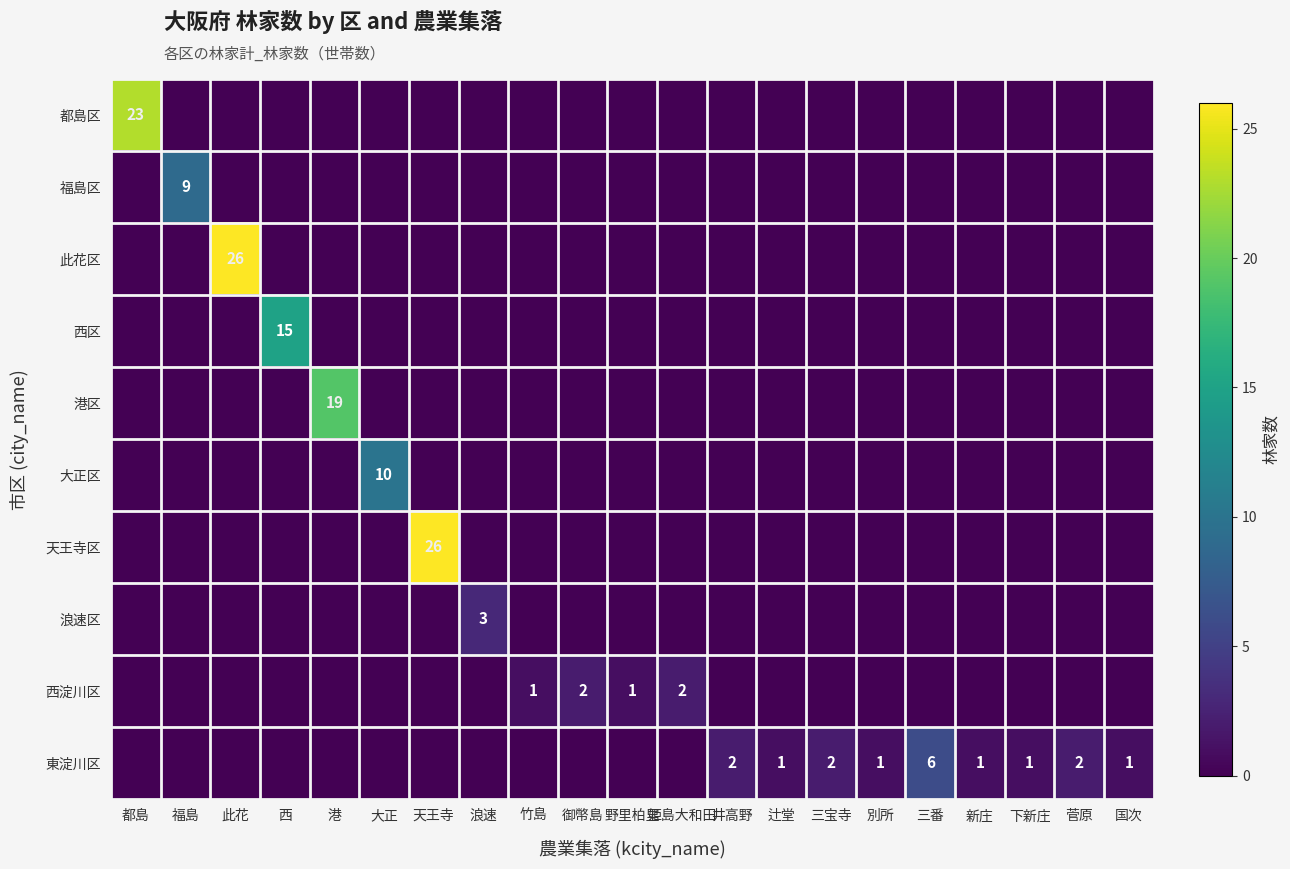

The value of 港区 at 此花 is 0. True or false?

True